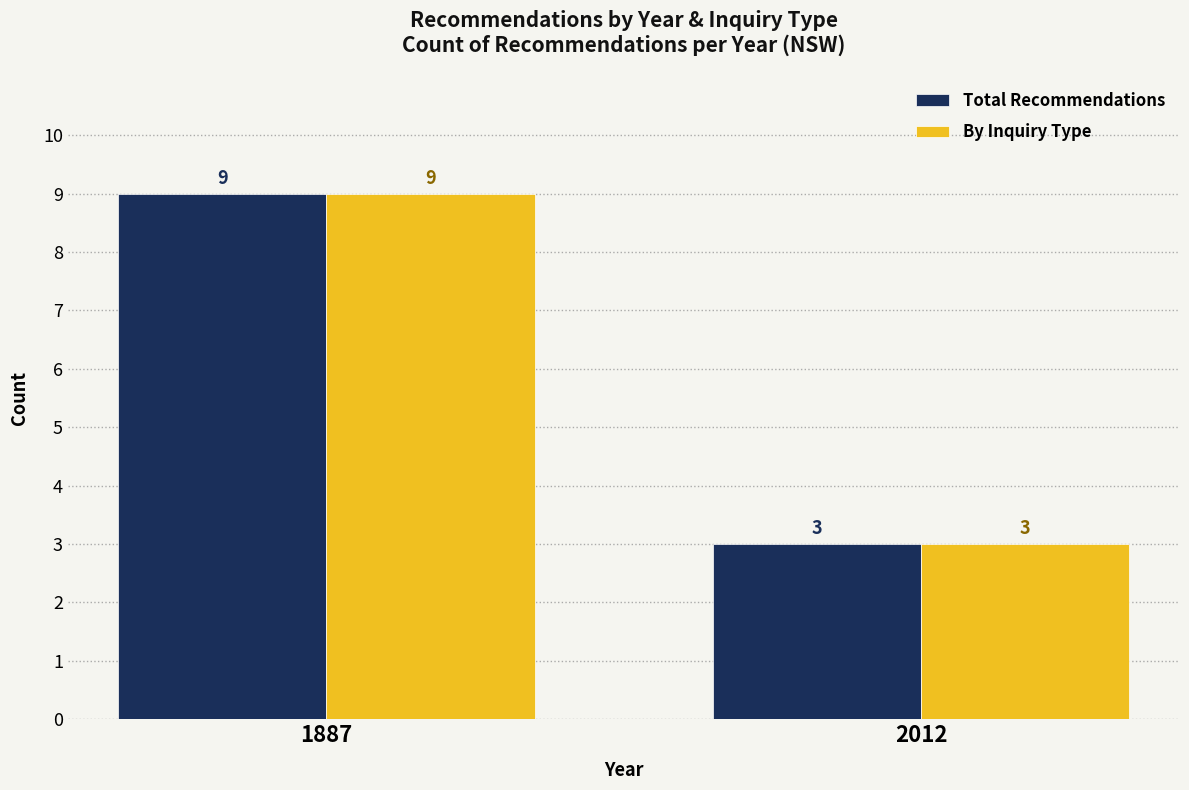

The value of By Inquiry Type at 2012 is 5. True or false?

False